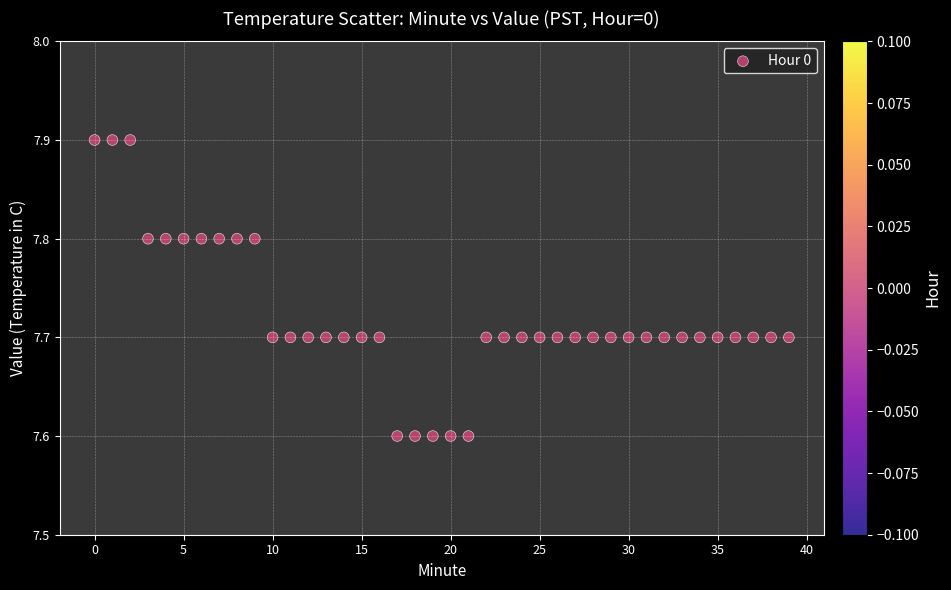

What is the range of Y values (max minus min)?

0.3